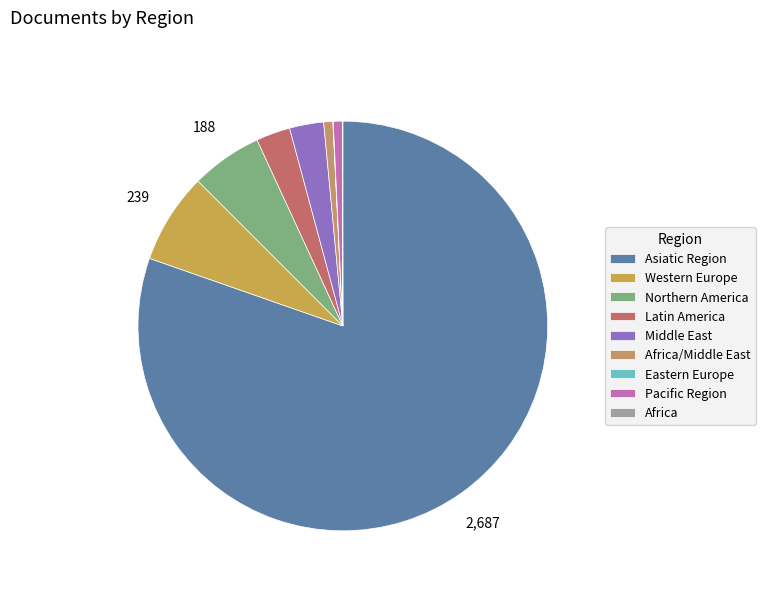

Is the sum of Africa/Middle East and Latin America greater than half?

No